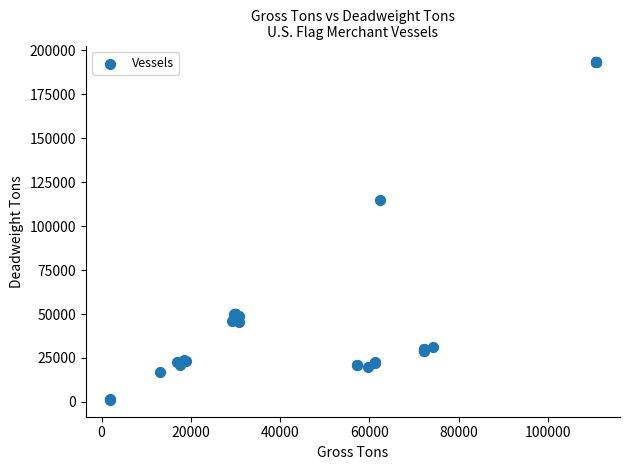

What Y value in the scatter plot is closest to 97124?

114756